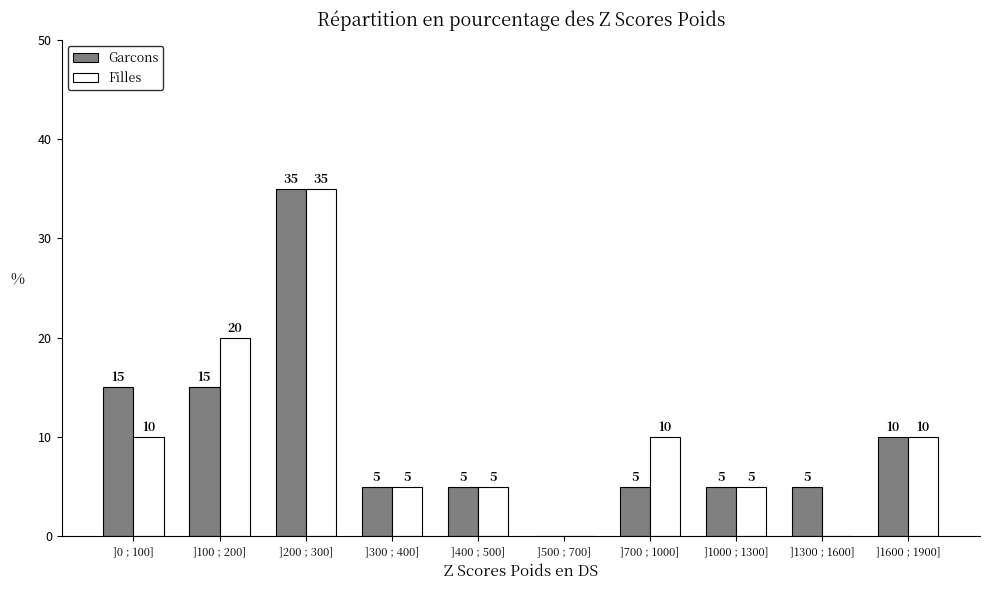

Reading right to left, extract all data points from this chart.

Garcons: ]1600 ; 1900]=10	]1300 ; 1600]=5	]1000 ; 1300]=5	]700 ; 1000]=5	]500 ; 700]=0	]400 ; 500]=5	]300 ; 400]=5	]200 ; 300]=35	]100 ; 200]=15	]0 ; 100]=15
Filles: ]1600 ; 1900]=10	]1300 ; 1600]=0	]1000 ; 1300]=5	]700 ; 1000]=10	]500 ; 700]=0	]400 ; 500]=5	]300 ; 400]=5	]200 ; 300]=35	]100 ; 200]=20	]0 ; 100]=10